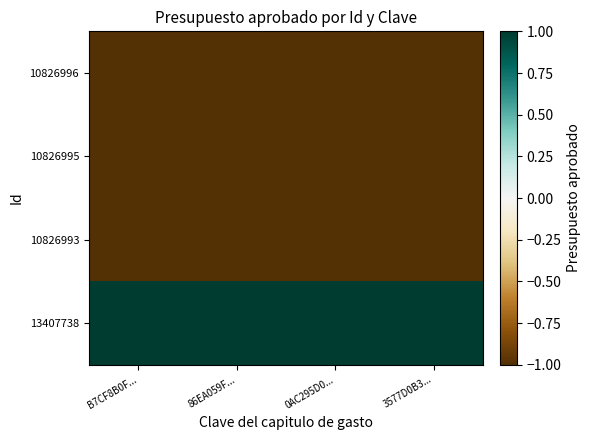

Reading left to right, extract all data points from this chart.

10826996: B7CF8B0F...=-1	86EA059F...=-1	0AC295D0...=-1	3577D0B3...=-1
10826995: B7CF8B0F...=-1	86EA059F...=-1	0AC295D0...=-1	3577D0B3...=-1
10826993: B7CF8B0F...=-1	86EA059F...=-1	0AC295D0...=-1	3577D0B3...=-1
13407738: B7CF8B0F...=1	86EA059F...=1	0AC295D0...=1	3577D0B3...=1